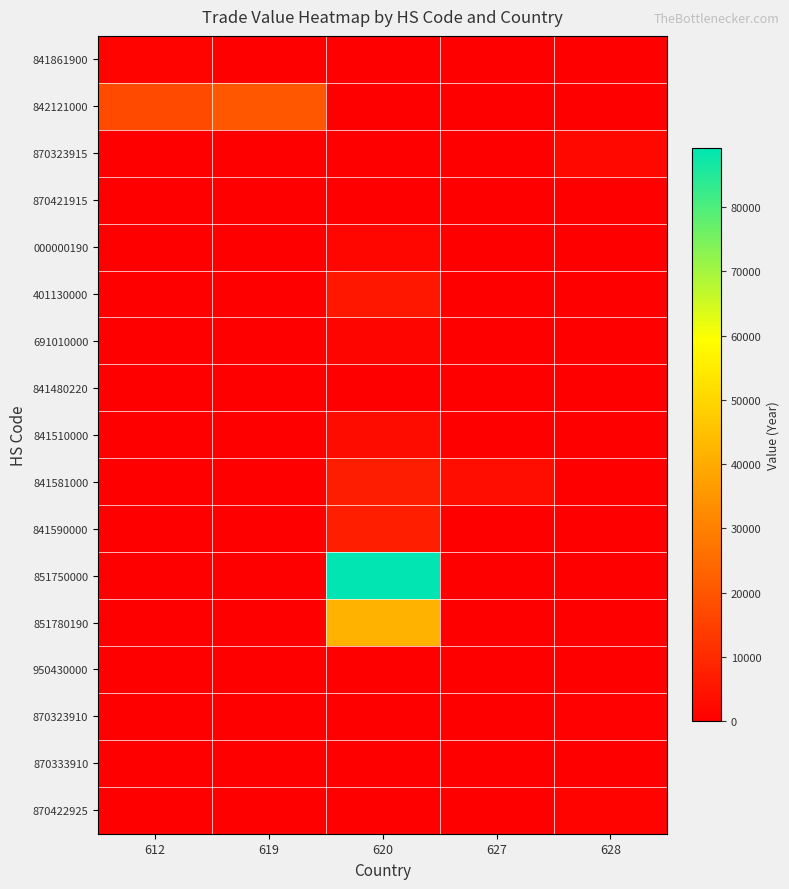

Reading left to right, extract all data points from this chart.

841861900: 612=971	619=0	620=0	627=0	628=0
842121000: 612=17381	619=20382	620=0	627=0	628=0
870323915: 612=320	619=0	620=0	627=0	628=1999
870421915: 612=320	619=0	620=0	627=0	628=0
000000190: 612=0	619=0	620=1777	627=0	628=0
401130000: 612=0	619=0	620=5625	627=0	628=0
691010000: 612=0	619=0	620=1511	627=0	628=0
841480220: 612=0	619=0	620=280	627=0	628=0
841510000: 612=0	619=0	620=3096	627=0	628=0
841581000: 612=0	619=0	620=6945	627=3649	628=0
841590000: 612=0	619=0	620=7373	627=0	628=0
851750000: 612=0	619=0	620=89137	627=0	628=0
851780190: 612=0	619=0	620=41671	627=0	628=0
950430000: 612=0	619=0	620=0	627=233	628=0
870323910: 612=0	619=0	620=0	627=0	628=660
870333910: 612=0	619=0	620=0	627=0	628=233
870422925: 612=0	619=0	620=0	627=0	628=954